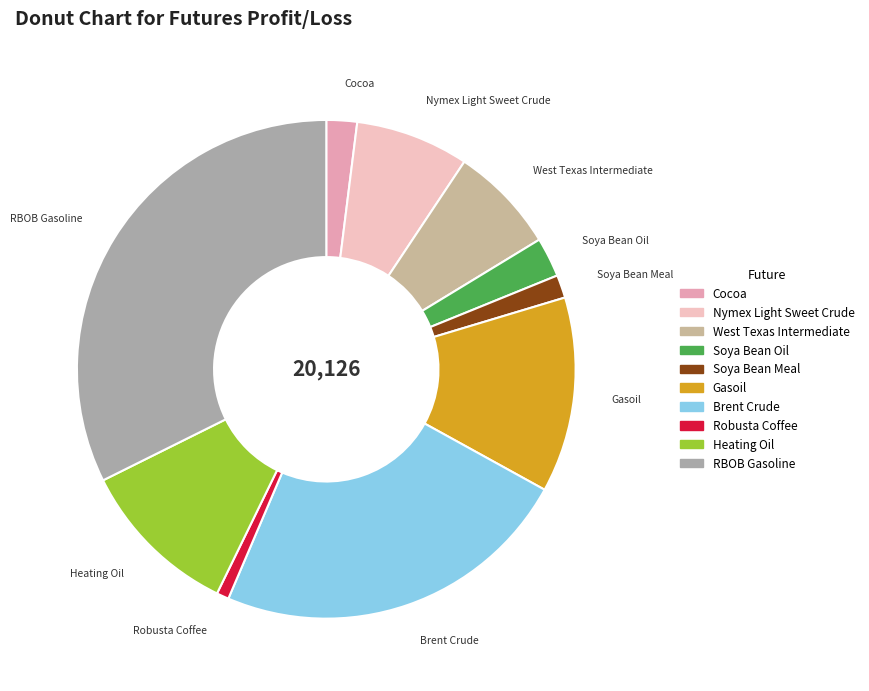

Between Cocoa and RBOB Gasoline, which is larger?

RBOB Gasoline